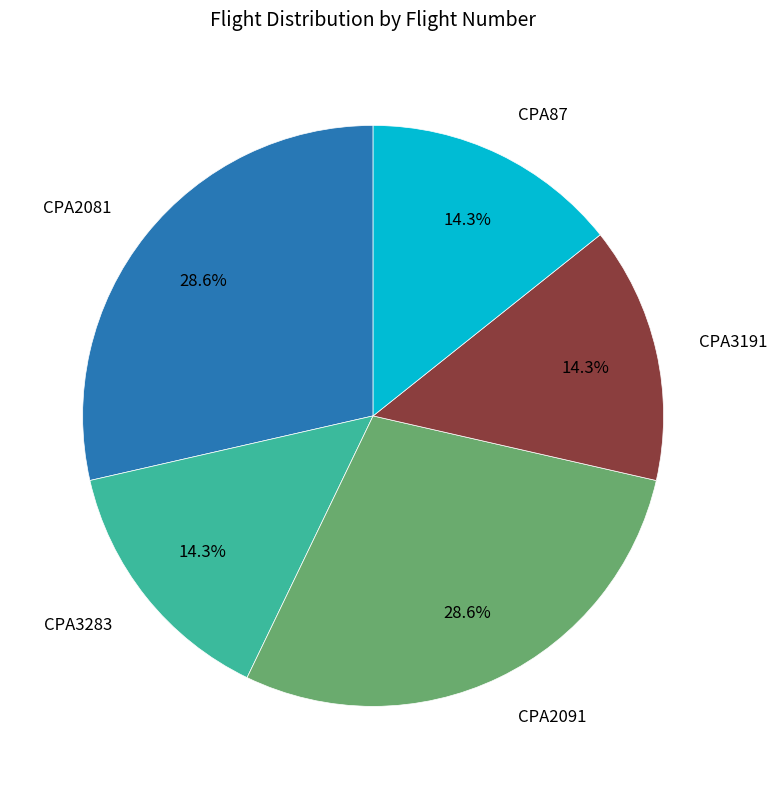

How many segments does this pie chart have?

5